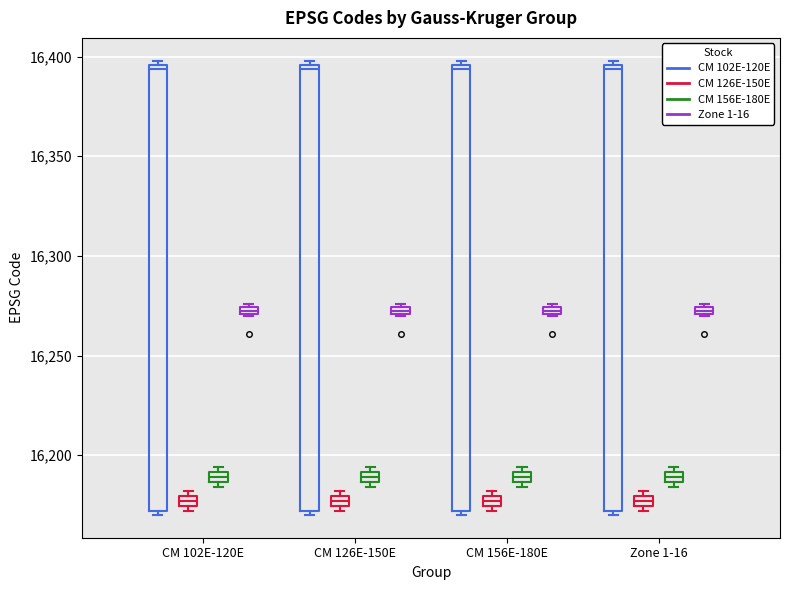

Where is the lower edge of the box for CM 126E-150E (CM 126E-150E) on the y-axis? The values are not printed on the chart, so give them approximately, as read against the axis.

16175